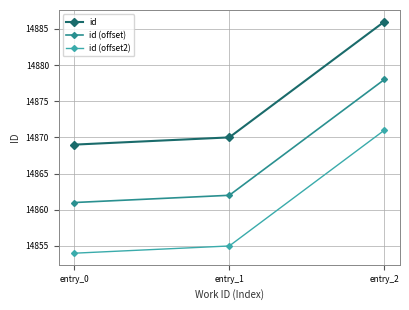

True or false: id (offset) has a value of 14862 at entry_1.

True